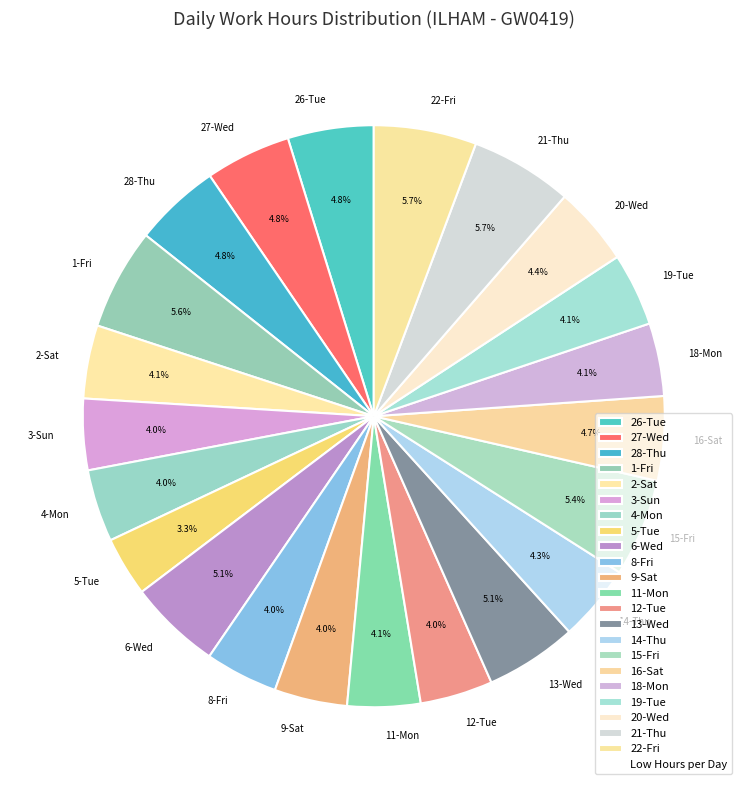

To the nearest percent, what percentage of the pie is 12-Tue?

4%